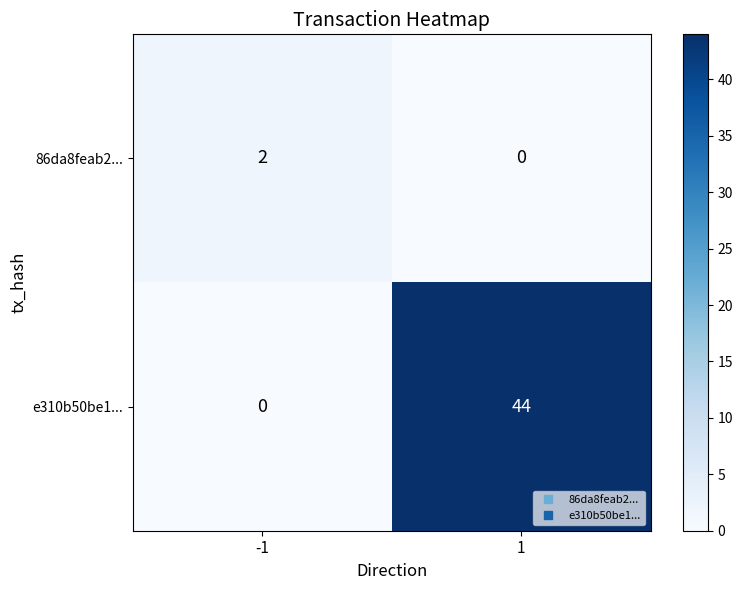

What is the difference between the maximum and minimum values in the e310b50be1... series?

44